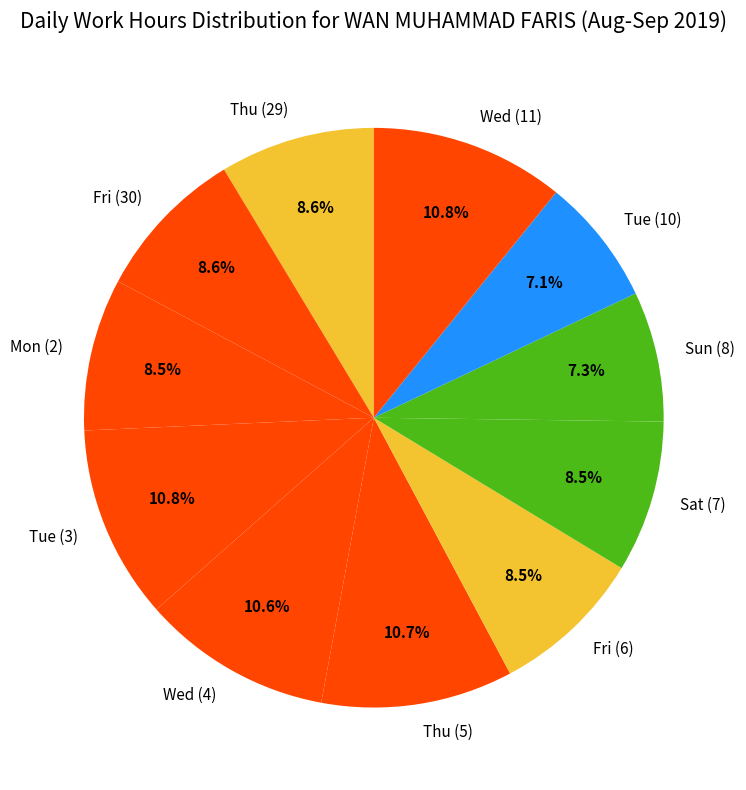

Combined, what portion of the pie is Fri (6) and Tue (10)?

15.6%